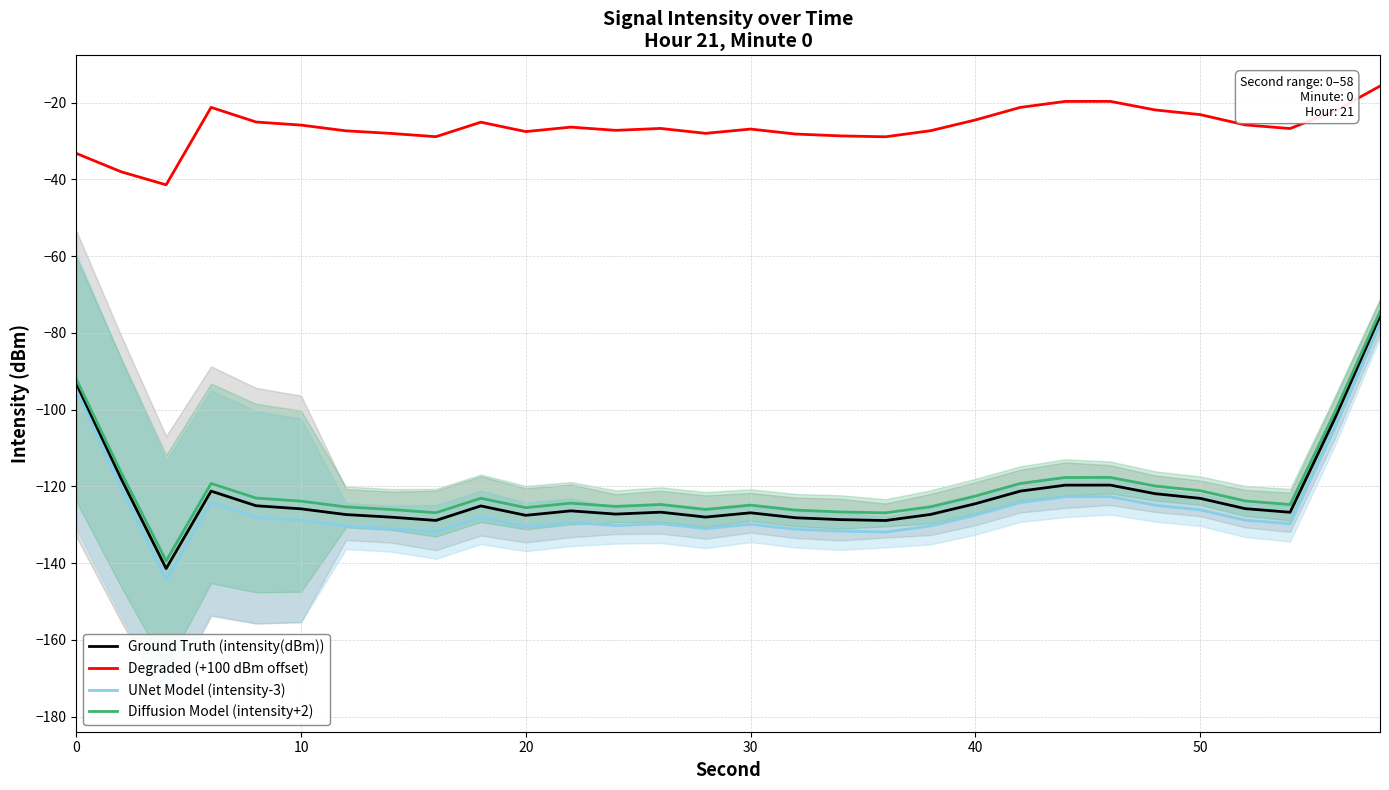

What is the value of the Ground Truth (intensity(dBm)) point at the 2nd from the left?

-118.1